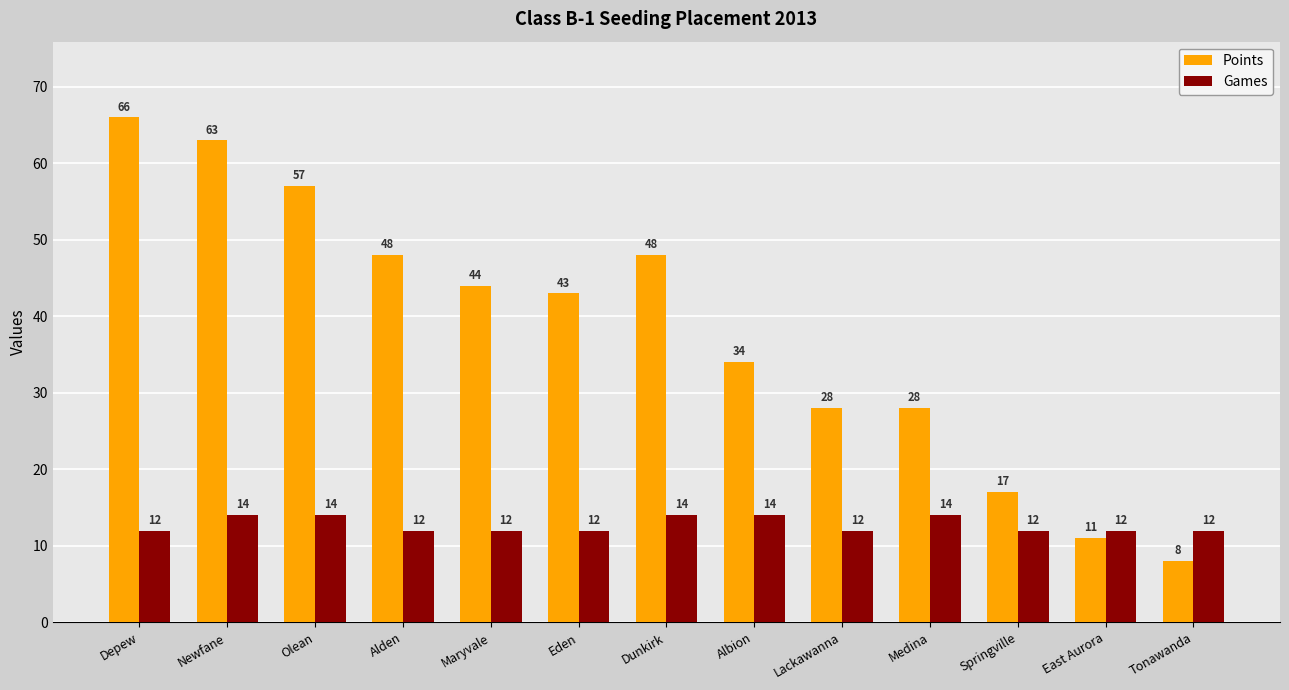

What is the label of the 3rd bar from the right?

Springville